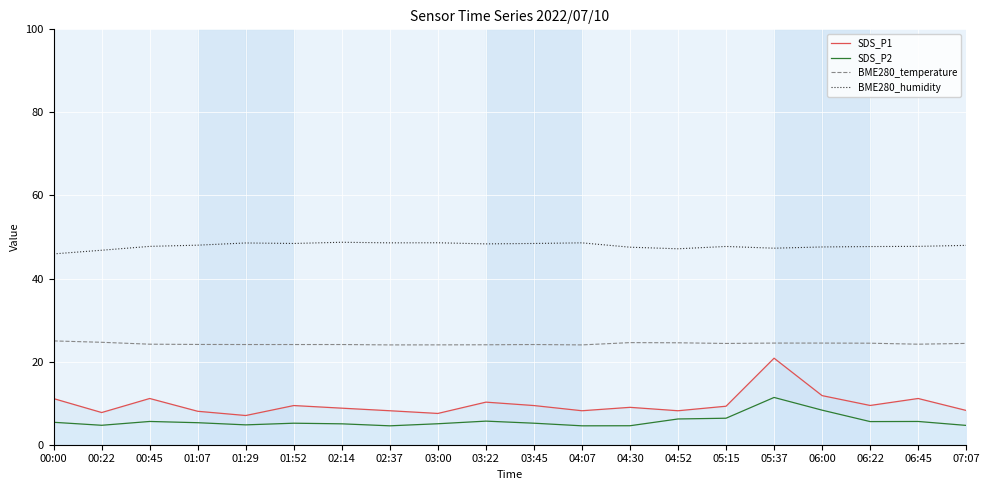

True or false: BME280_temperature and BME280_humidity cross at least once.

False